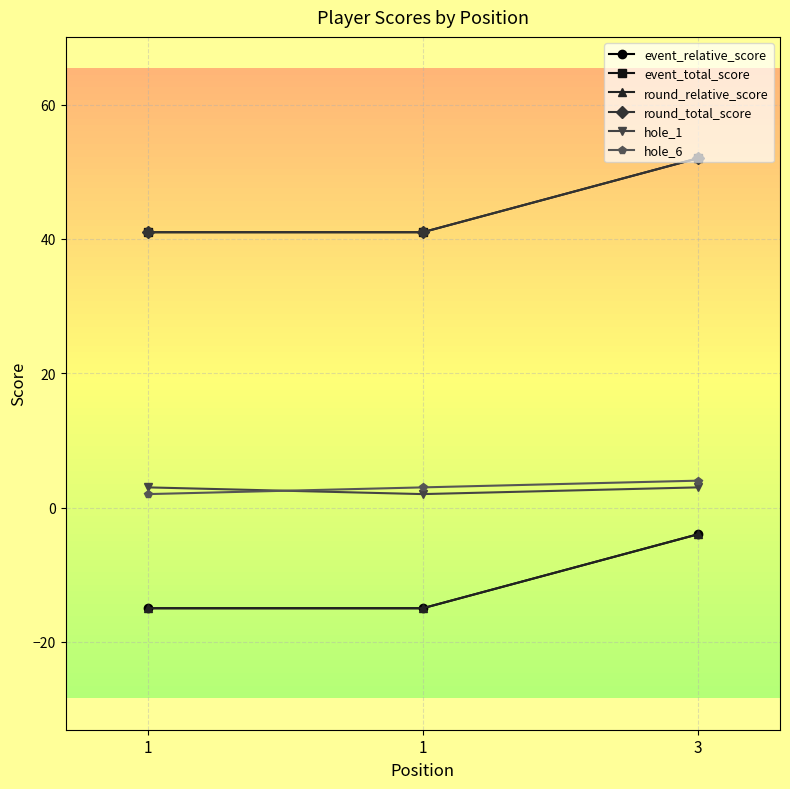

Which series has the largest total across all categories?

event_total_score